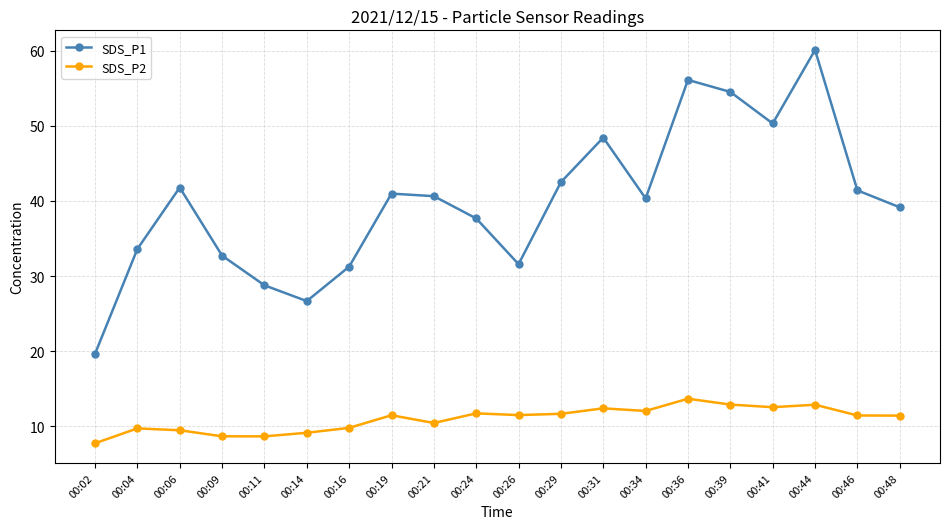

The value of SDS_P1 at 00:06 is 41.8. True or false?

True